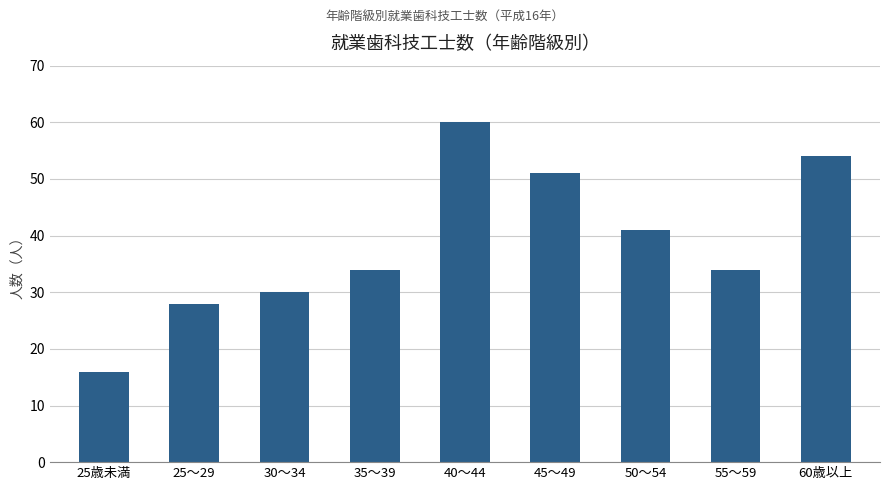

Between 60歳以上 and 55～59, which is larger?

60歳以上